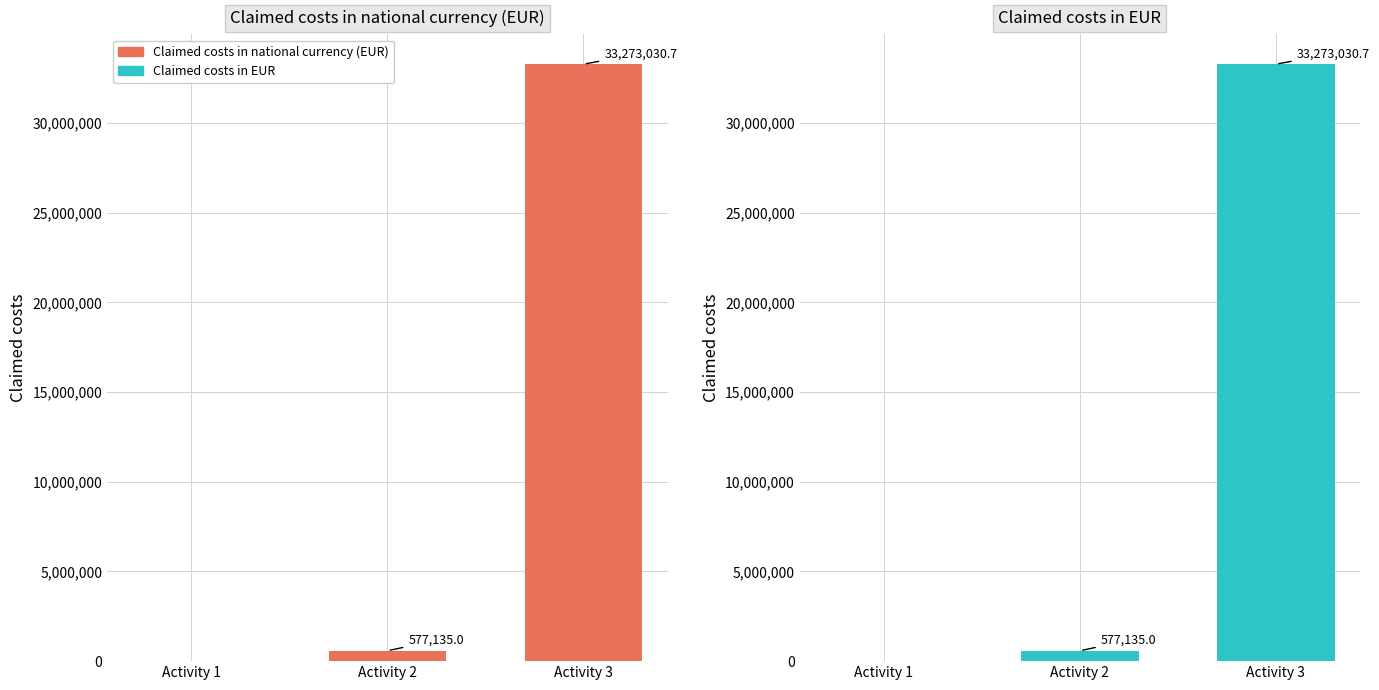

Are the bars horizontal?

No